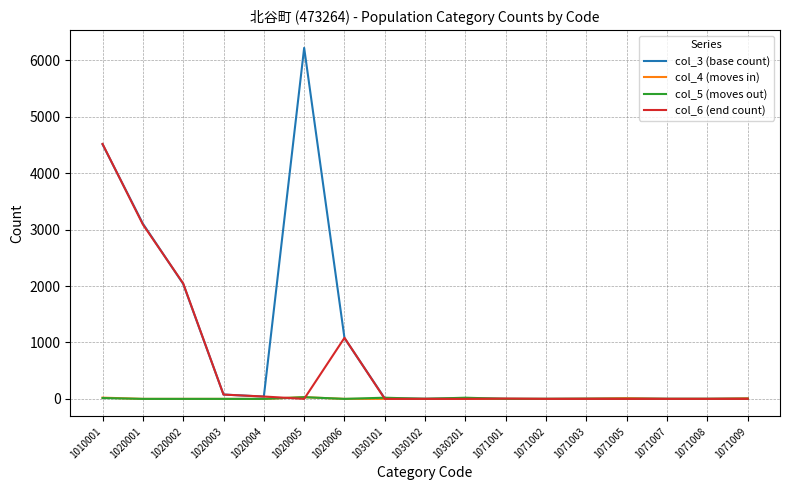

True or false: col_6 (end count) has a value of 0 at 1071007.

True